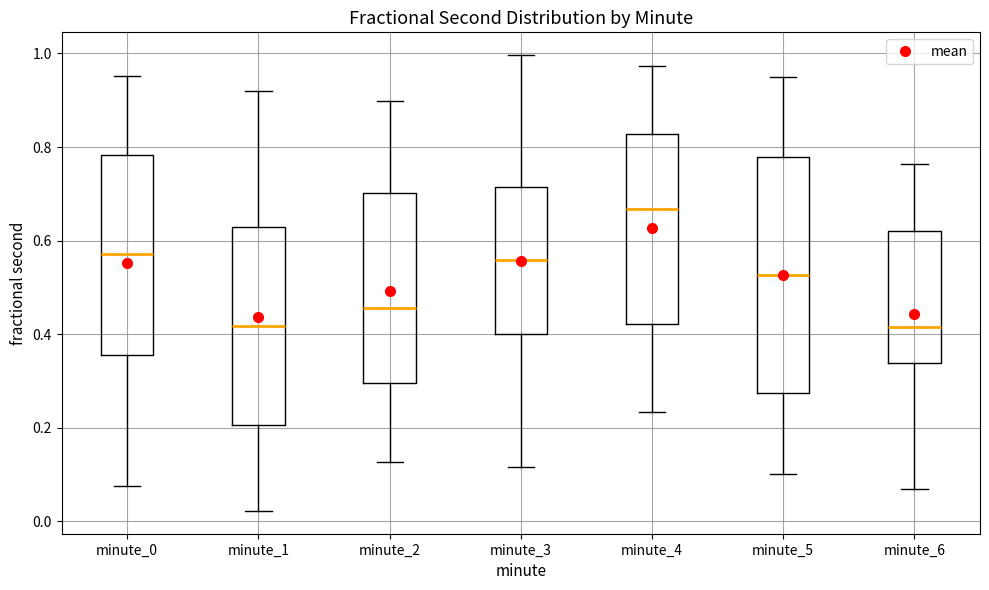

Comparing the boxes themselves (not the whiskers), which one is the tallest?

minute_5